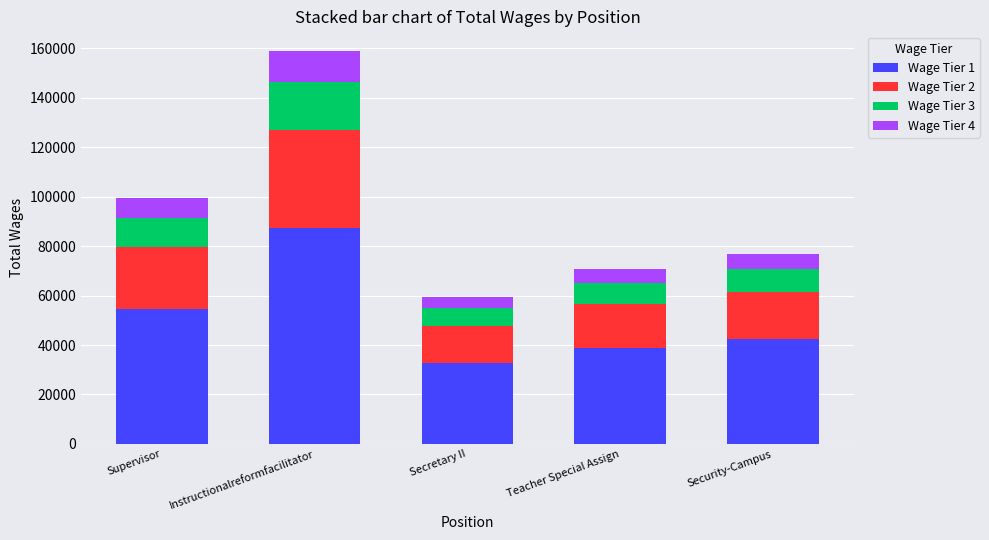

What is the minimum value for Wage Tier 1?

32753.1